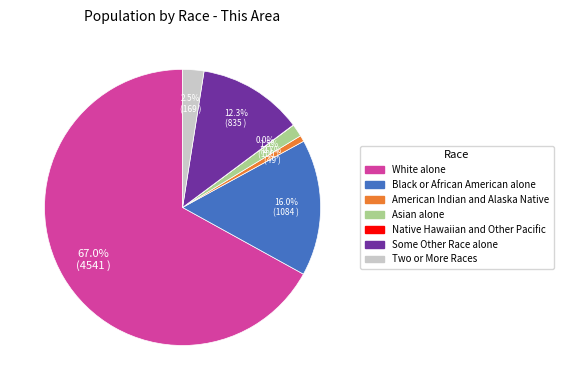

What is the largest slice in the pie chart?

White alone